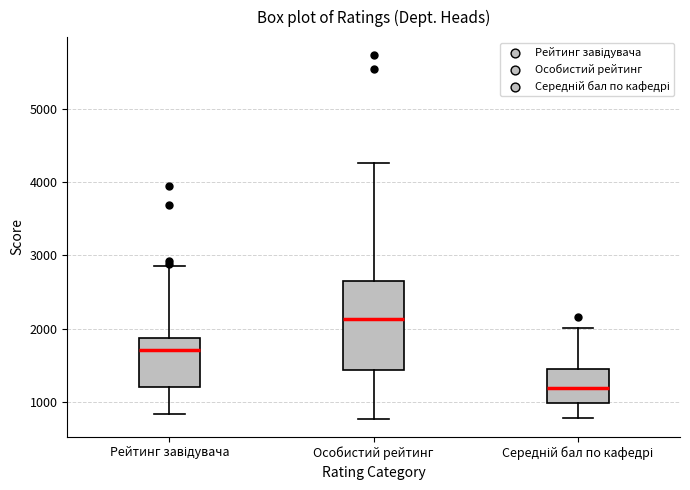

Reading left to right, transcribe this box plot: for each box, give where its median line is, the range the box spans, and where its two whiskers end, as read against the y-axis. The values are not printed on the chart, so give them approximately, as read against the axis.

Рейтинг завідувача: median 1700, box 1200 to 1900, whiskers 800 to 2900
Особистий рейтинг: median 2100, box 1400 to 2700, whiskers 800 to 4300
Середній бал по кафедрі: median 1200, box 1000 to 1500, whiskers 800 to 2000